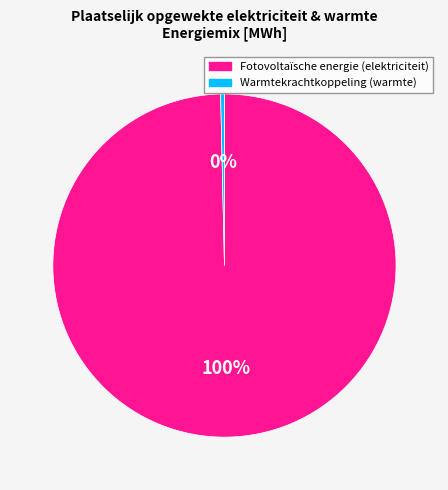

Combined, do Warmtekrachtkoppeling (warmte) and Fotovoltaïsche energie (elektriciteit) account for over 50%?

Yes